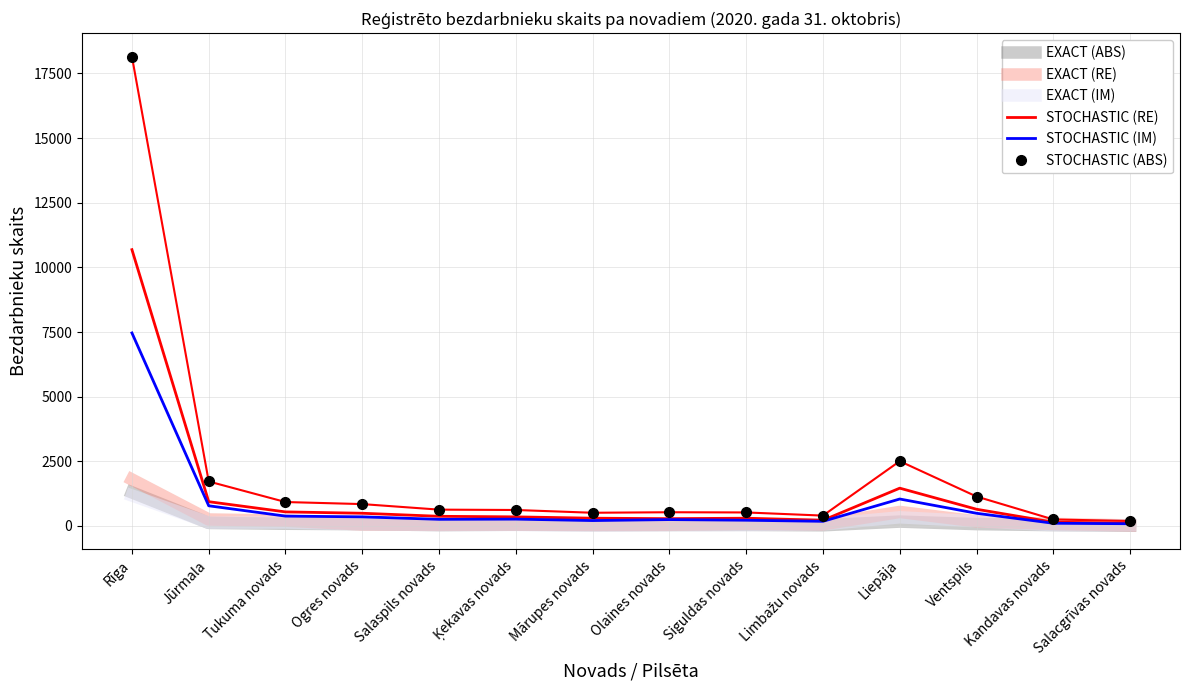

At how many categories does at least one series exceed 4720?

1